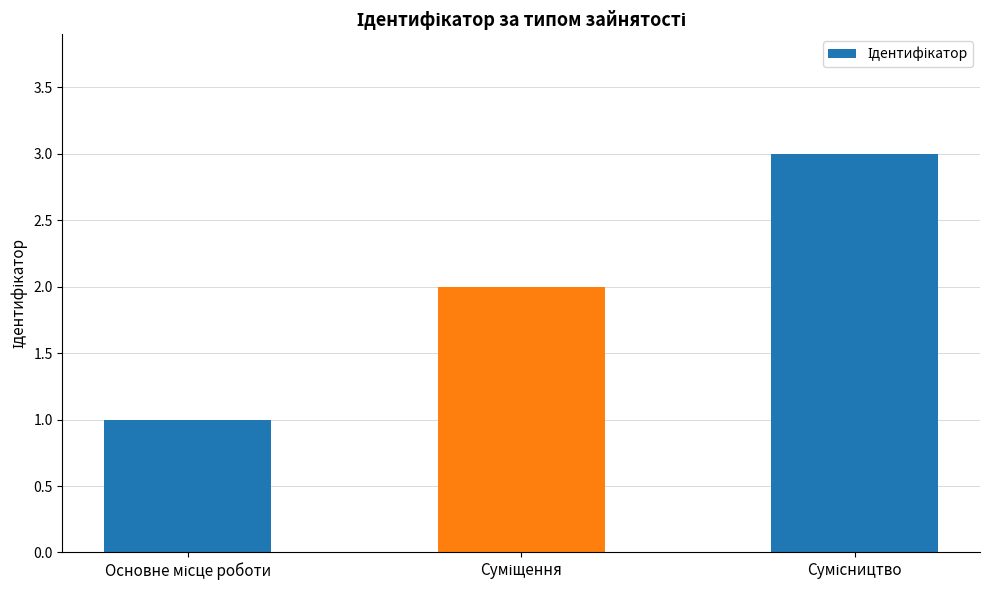

Reading left to right, what are all the values shown in this chart?

1	2	3